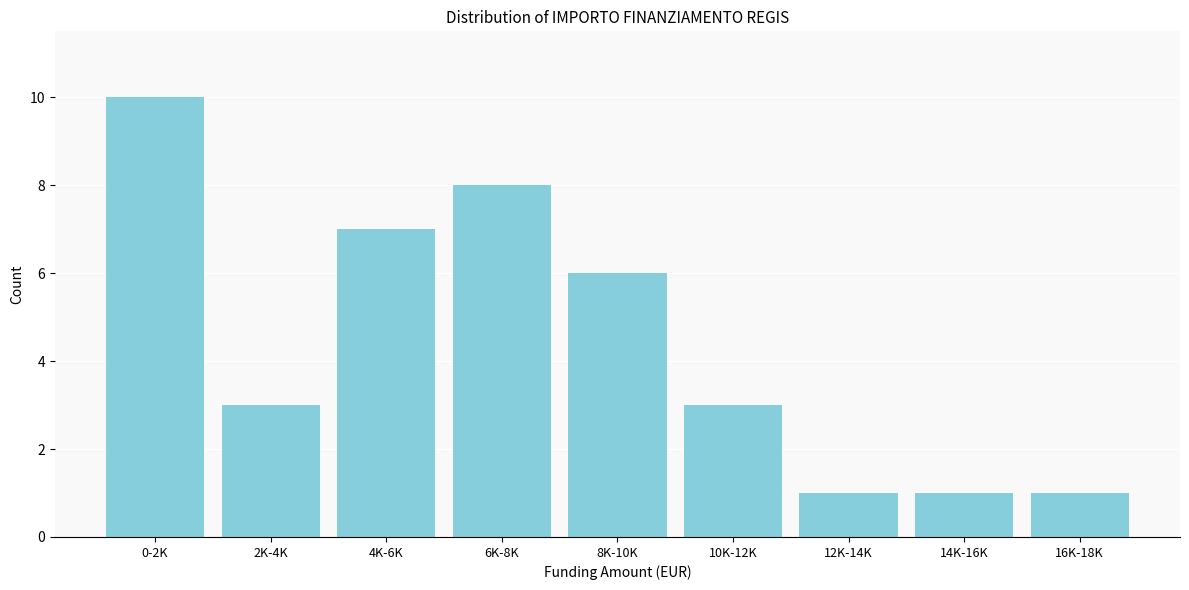

Reading left to right, transcribe all the data shown in this chart.

0-2K=10	2K-4K=3	4K-6K=7	6K-8K=8	8K-10K=6	10K-12K=3	12K-14K=1	14K-16K=1	16K-18K=1